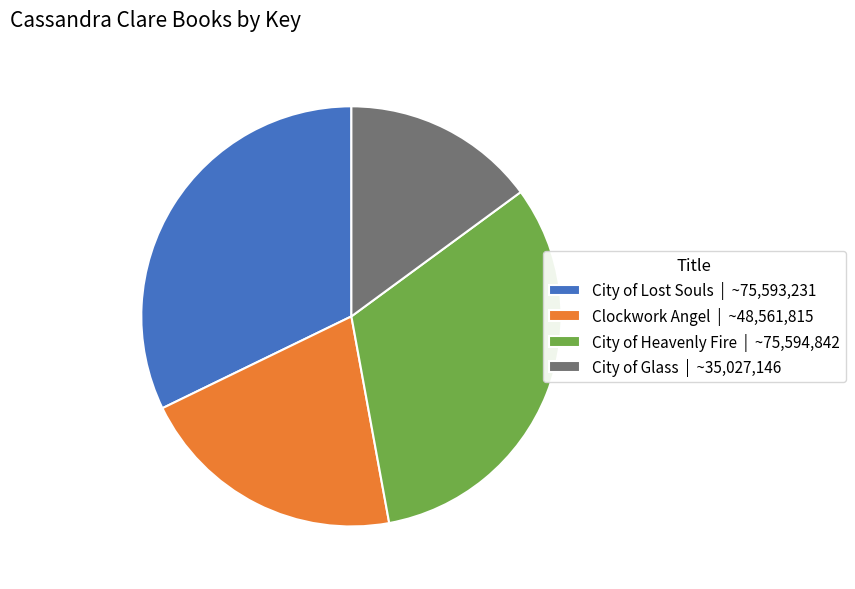

The Clockwork Angel slice represents 13% of the pie. True or false?

False